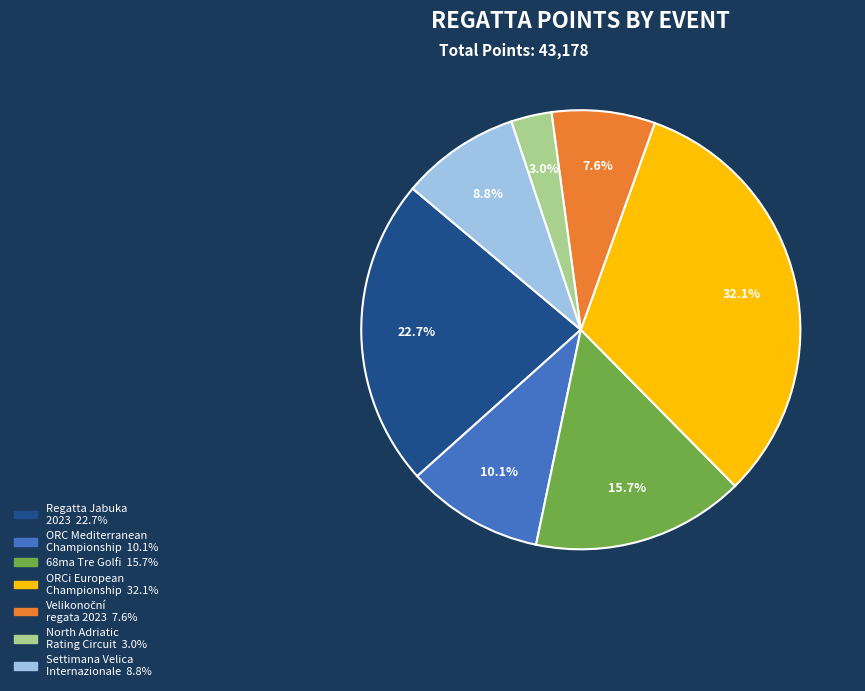

Is there a majority slice in this chart?

No